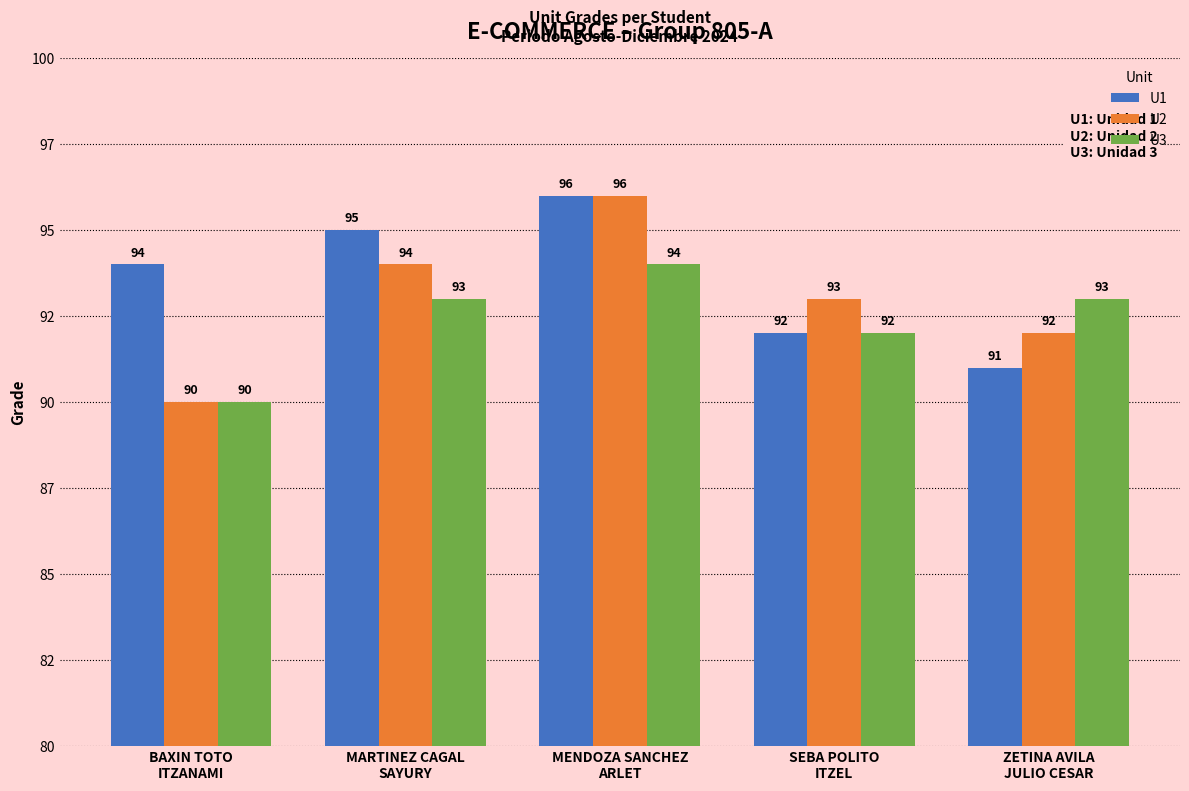

What is the difference between the second highest and minimum values in the U1 series?

4